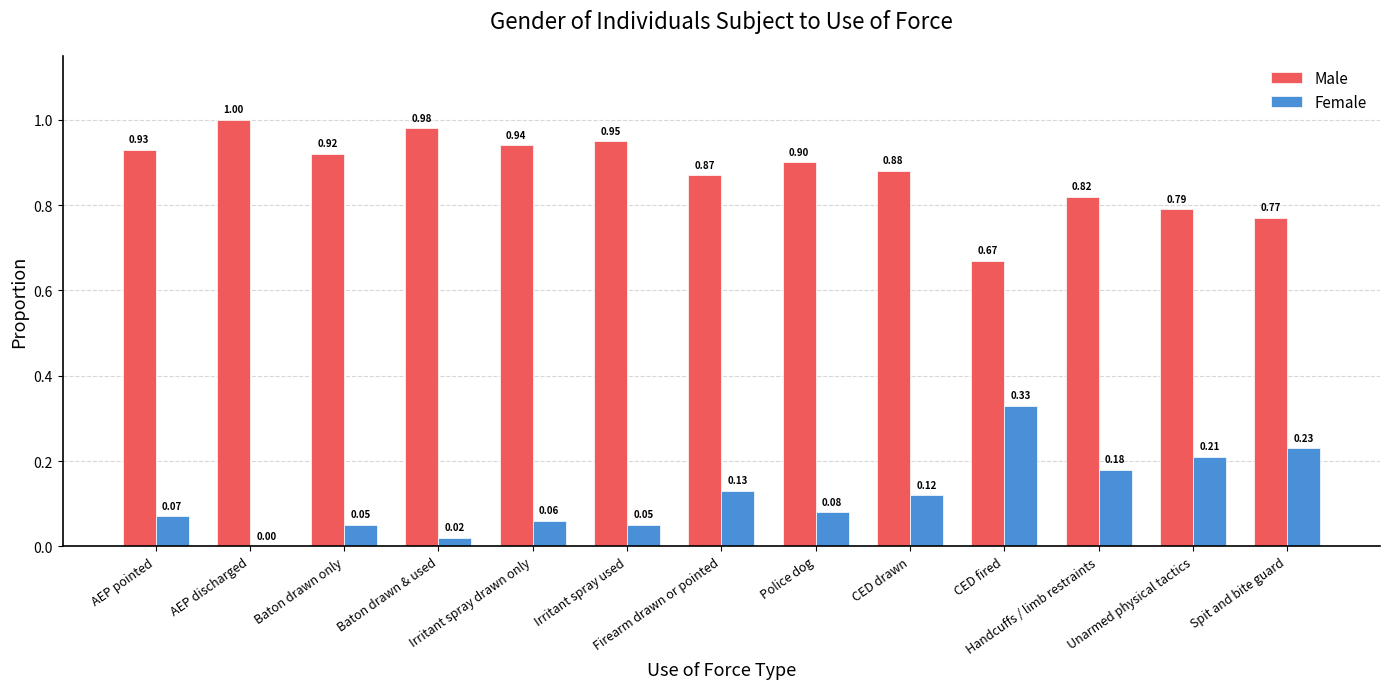

Where is Male nearest to the value 0?

CED fired